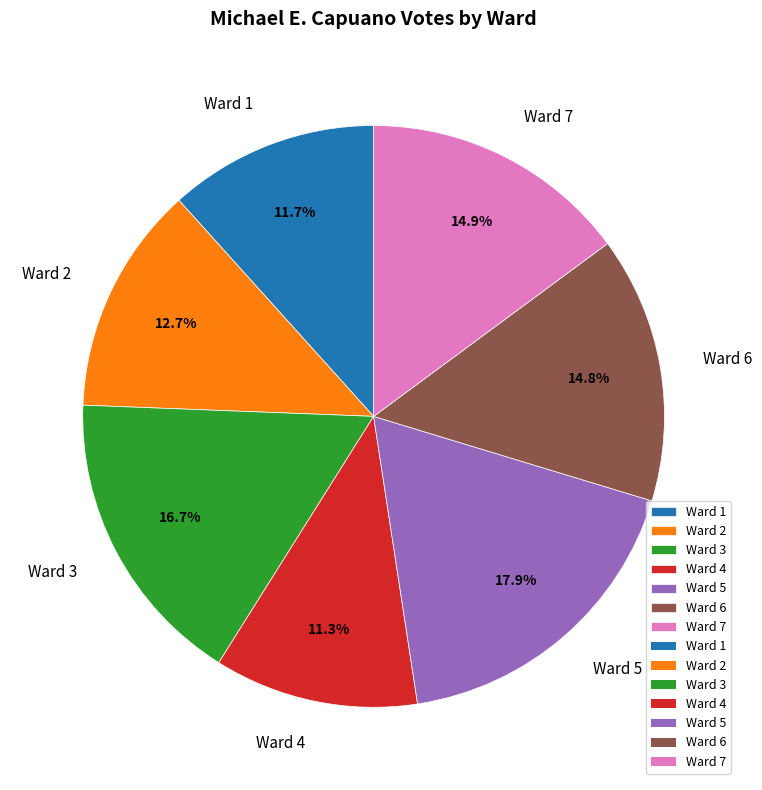

Which category has the biggest portion of the pie?

Ward 5